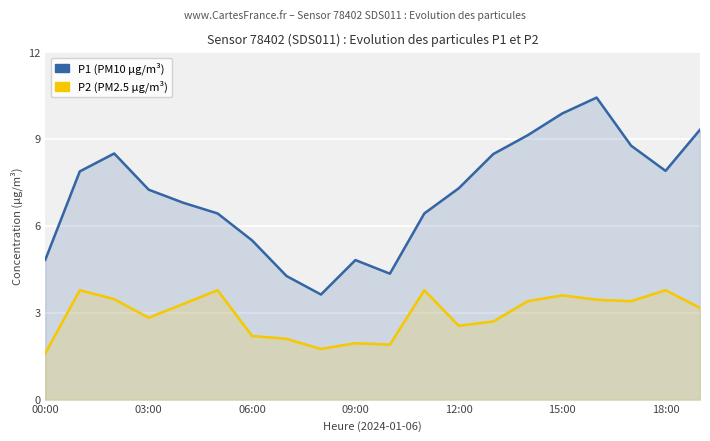

What is the sum of the P2 values at 09:00 and 12:00?

4.5